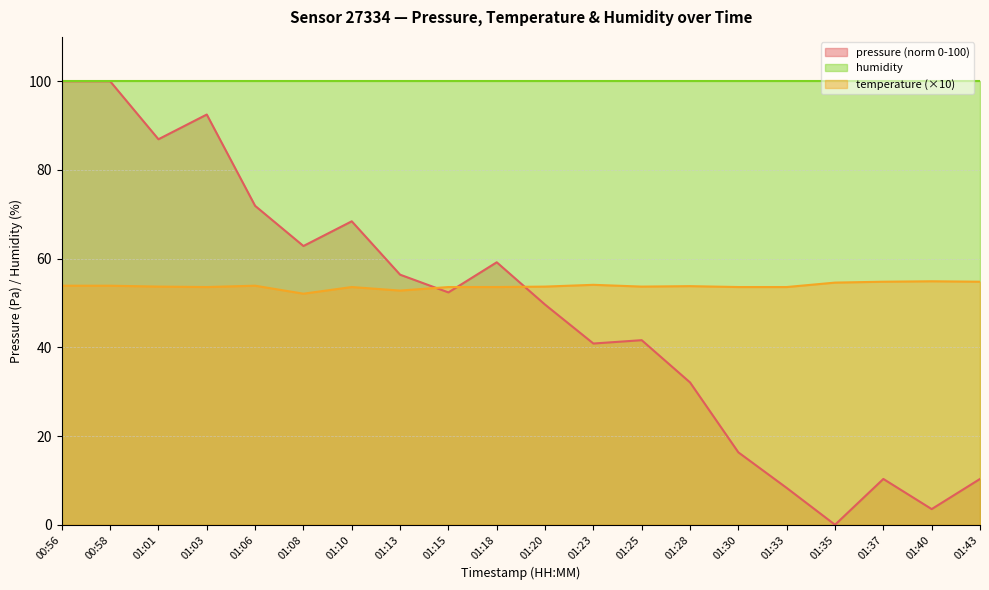

The pressure series shows 90.7 at 01:10. True or false?

False